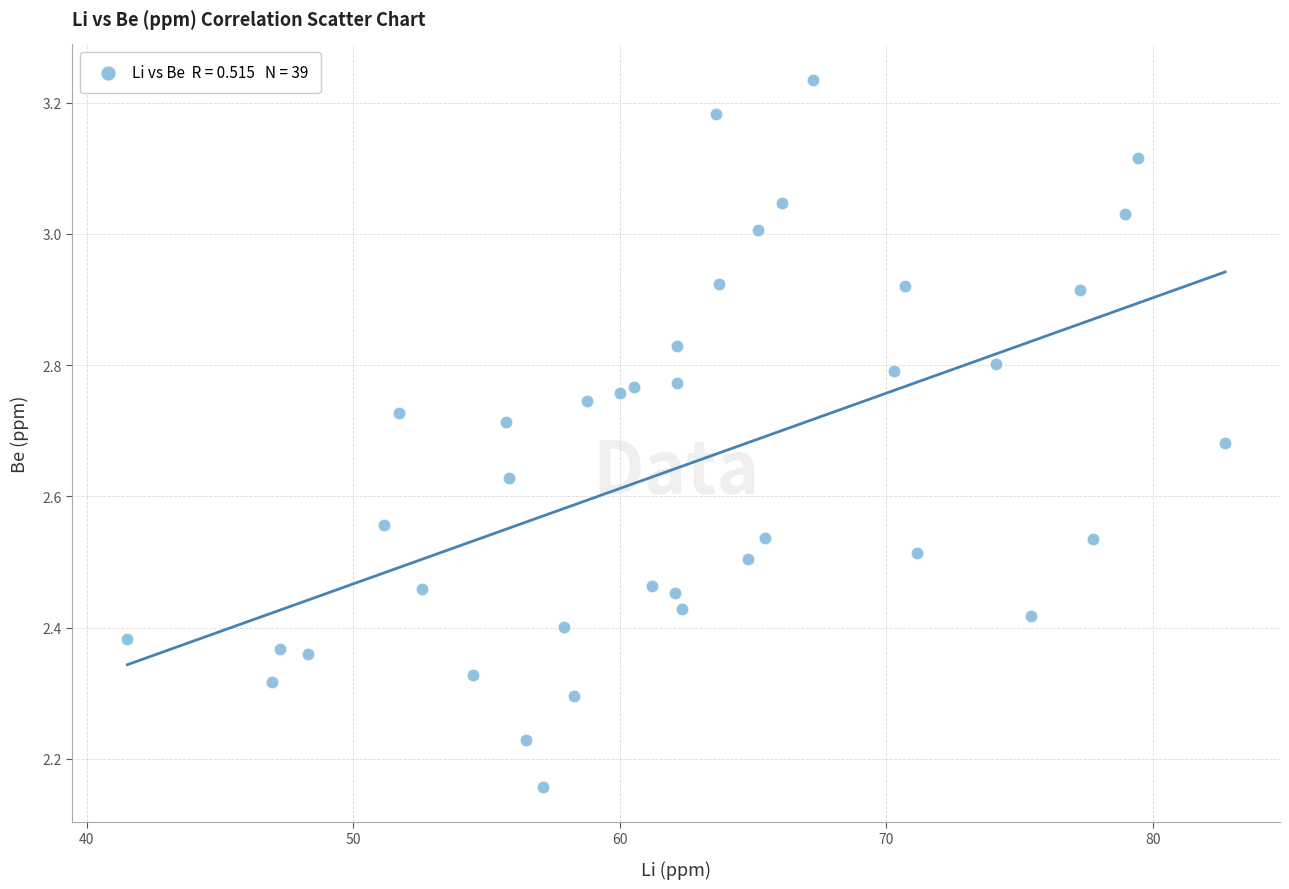

What is the range of X values (max minus min)?

41.2